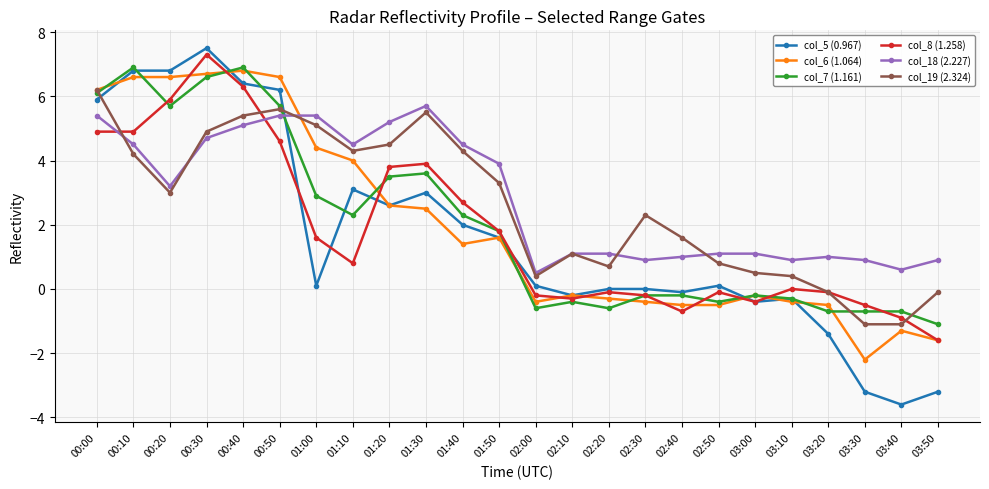

In col_8 (1.258), how many points are higher than both neighbors (excluding endpoints)?

5